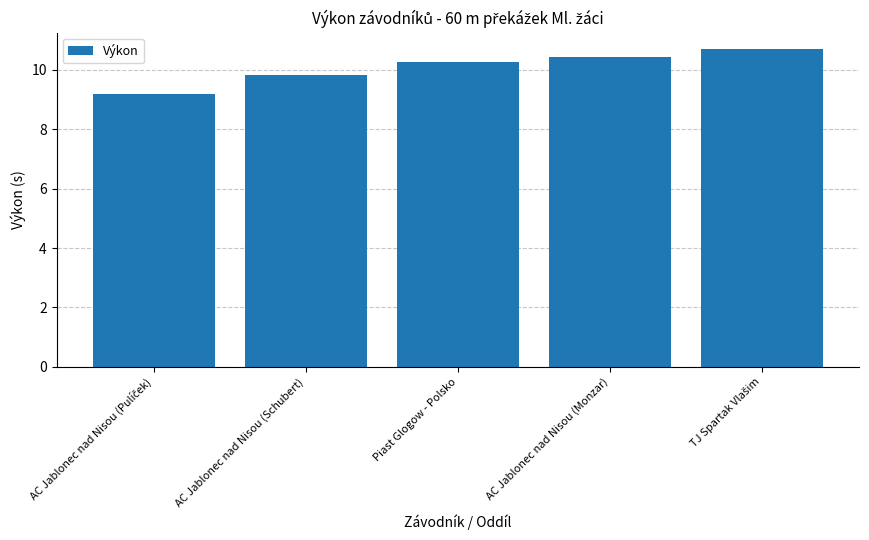

Approximately how many times larger is the value at Piast Glogow - Polsko compared to AC Jablonec nad Nisou (Monzar)?

1.0